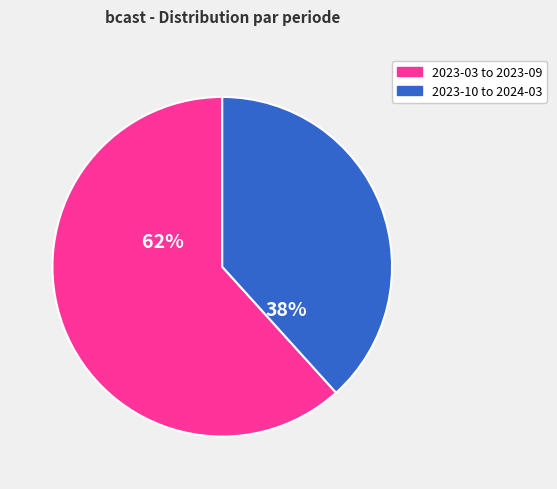

Is there a majority slice in this chart?

Yes